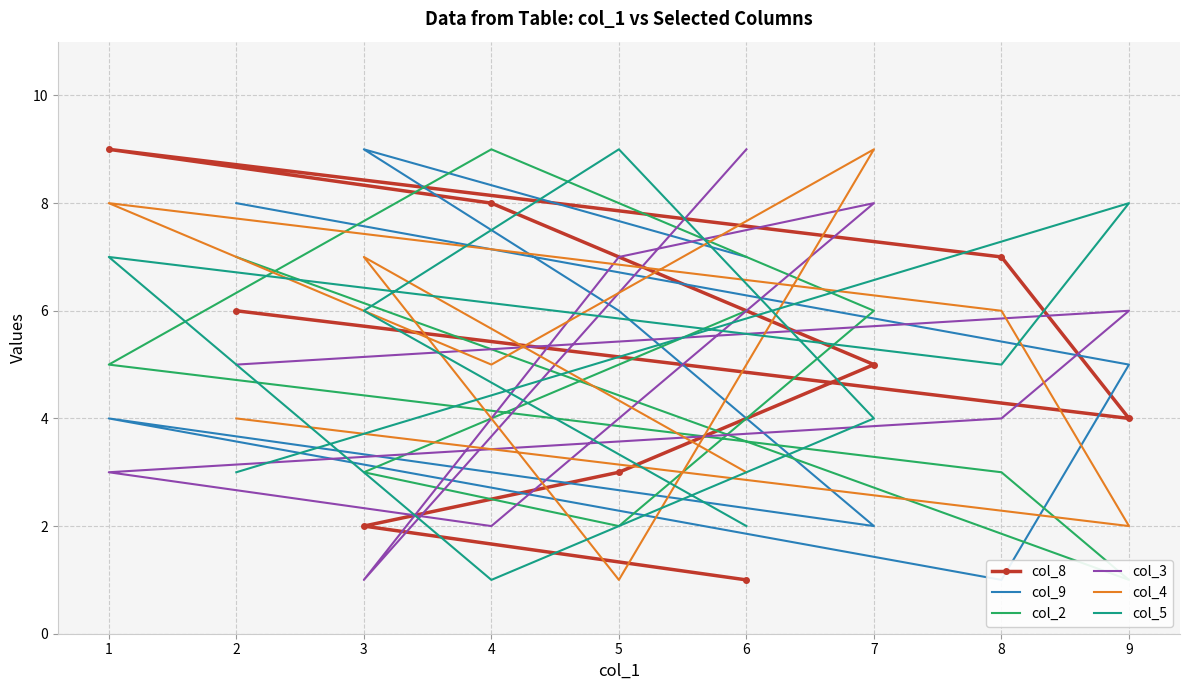

What is the average value of the col_9 series?

5